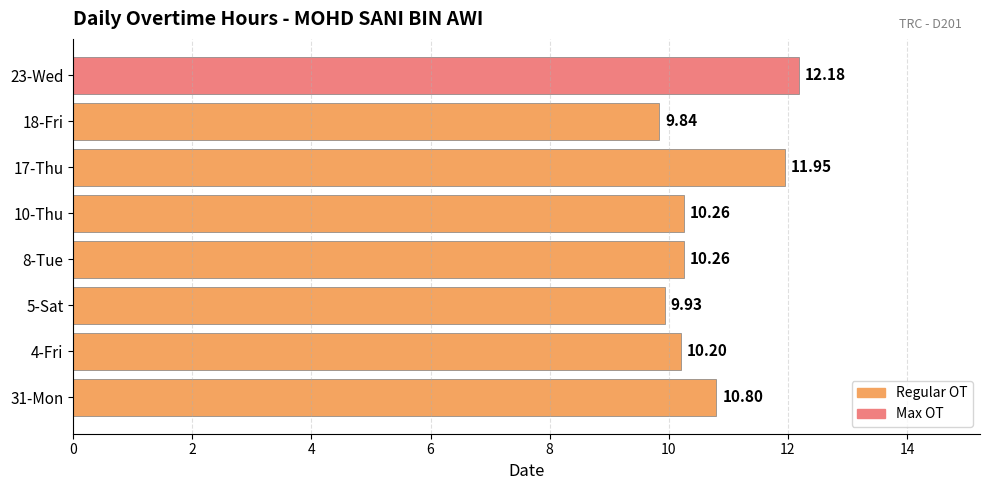

What is the change in value from 17-Thu to 18-Fri?

-2.1